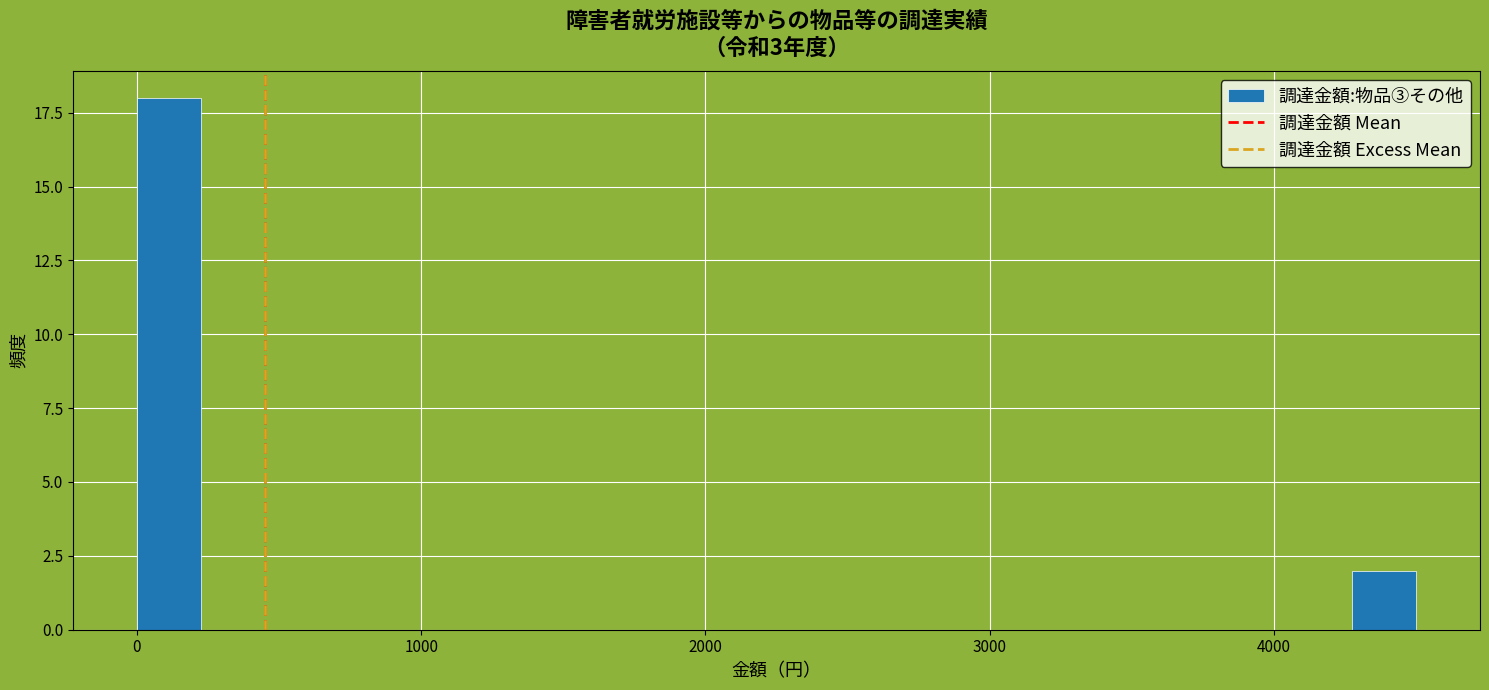

Around what value on the x-axis is the tallest bar? Give the approximate position of its centre, as read against the axis.

100